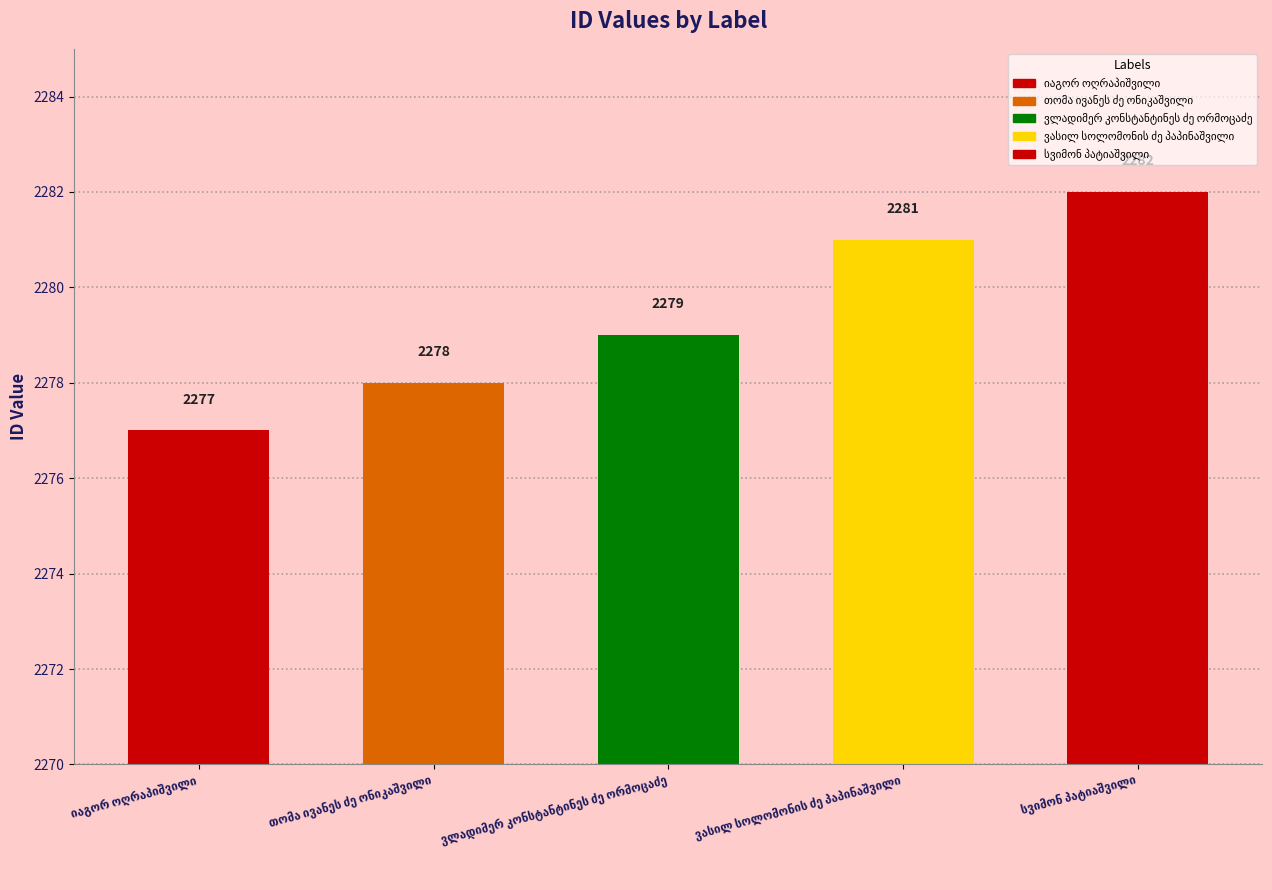

What is the difference between the maximum and minimum values?

5